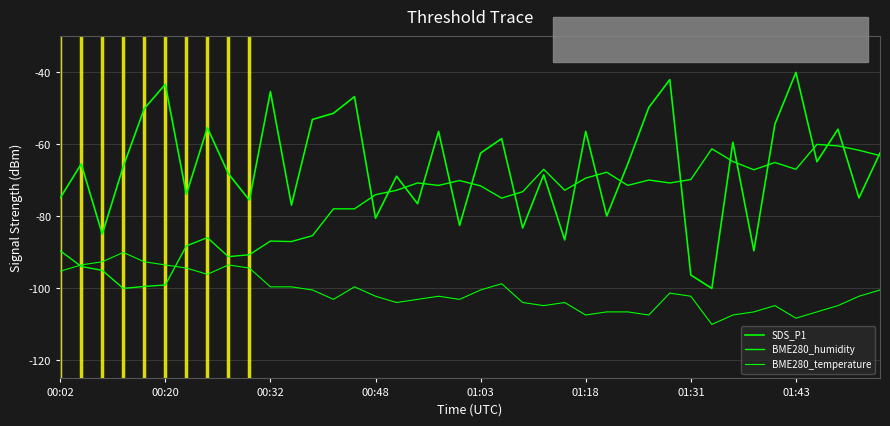

How many lines are shown in the chart?

3